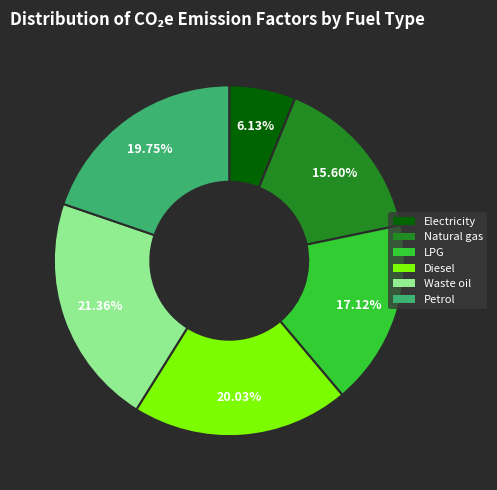

To the nearest percent, what is the difference between the Natural gas and Diesel slice percentages?

4%